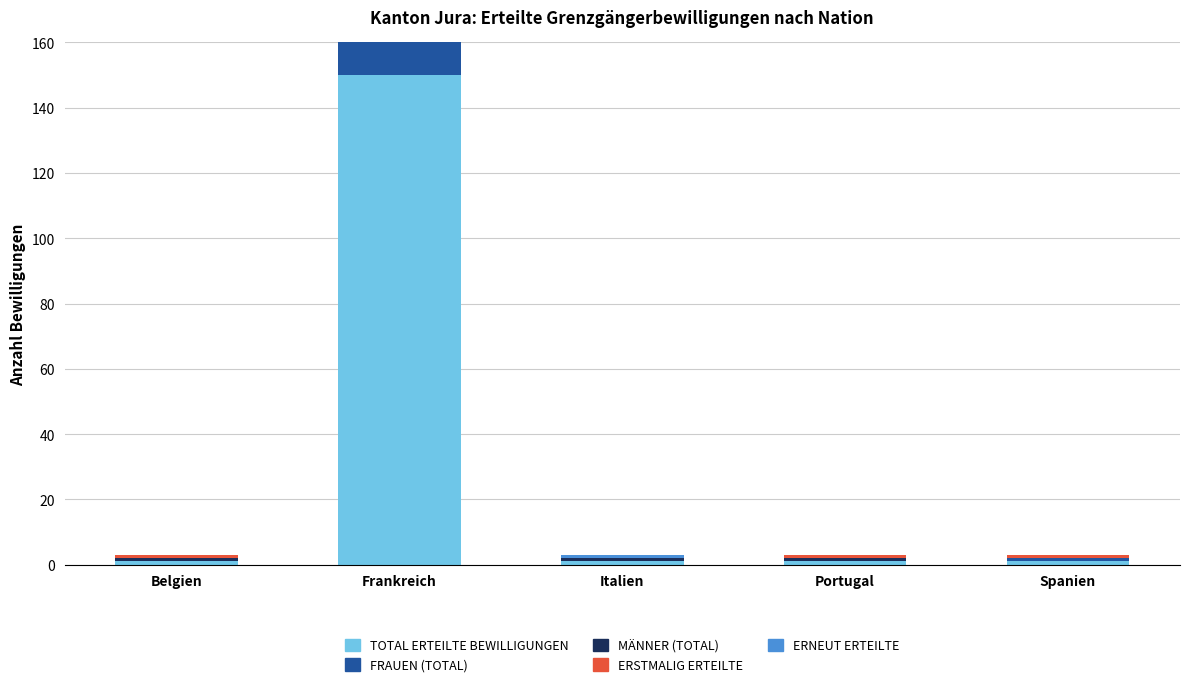

What is the spread (max minus min) of values at Portugal?

1